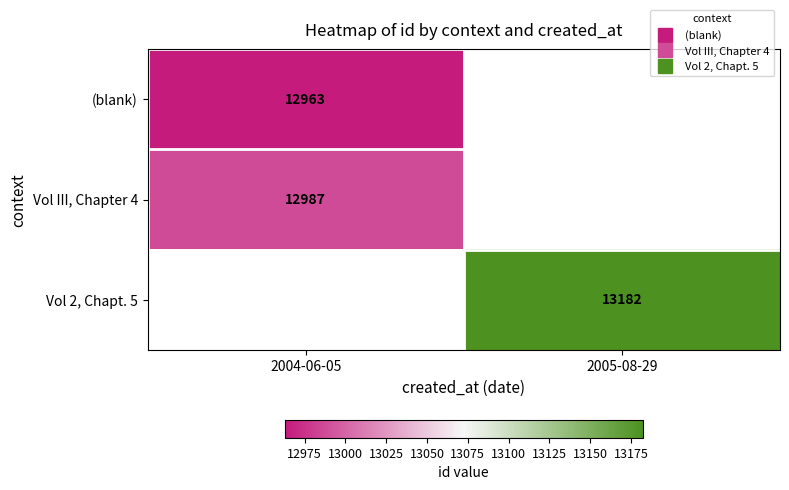

Rank the series by their maximum value, from lowest to highest.

(blank), Vol III, Chapter 4, Vol 2, Chapt. 5